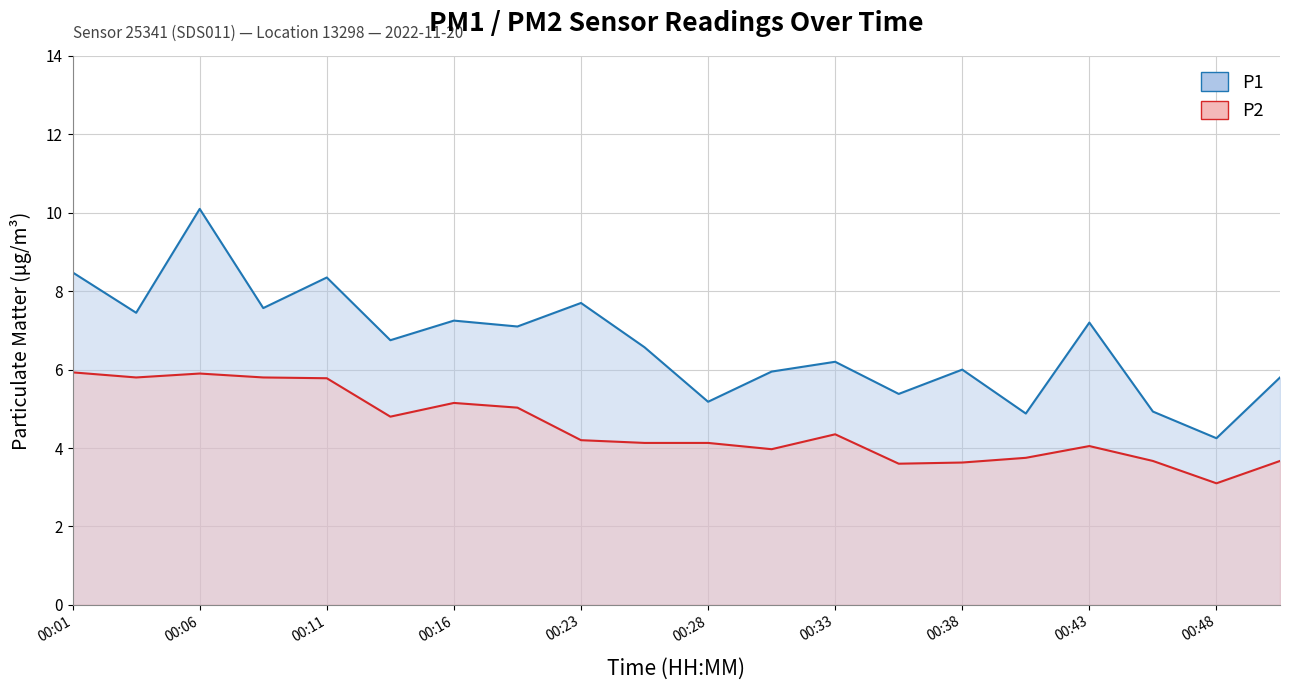

Which series has the largest total across all categories?

P1